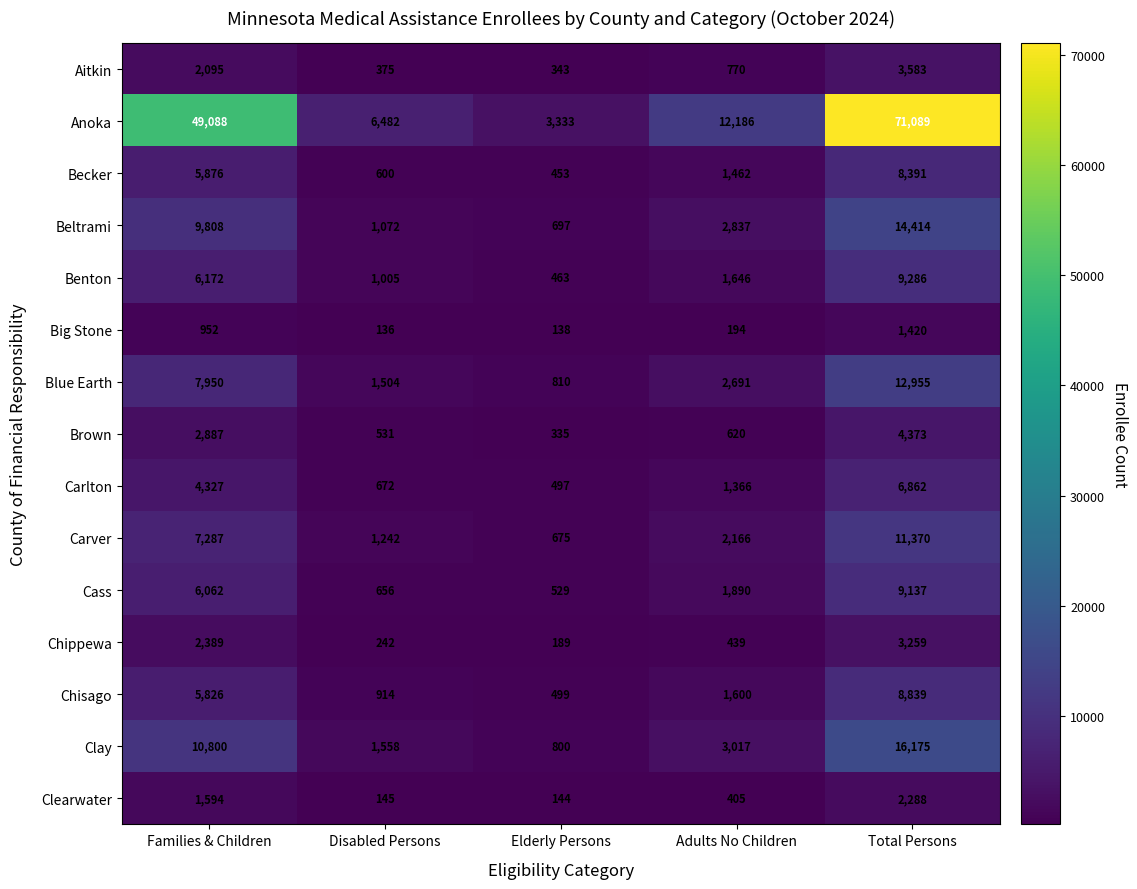

What is the difference between the maximum and minimum values in the Beltrami series?

13717